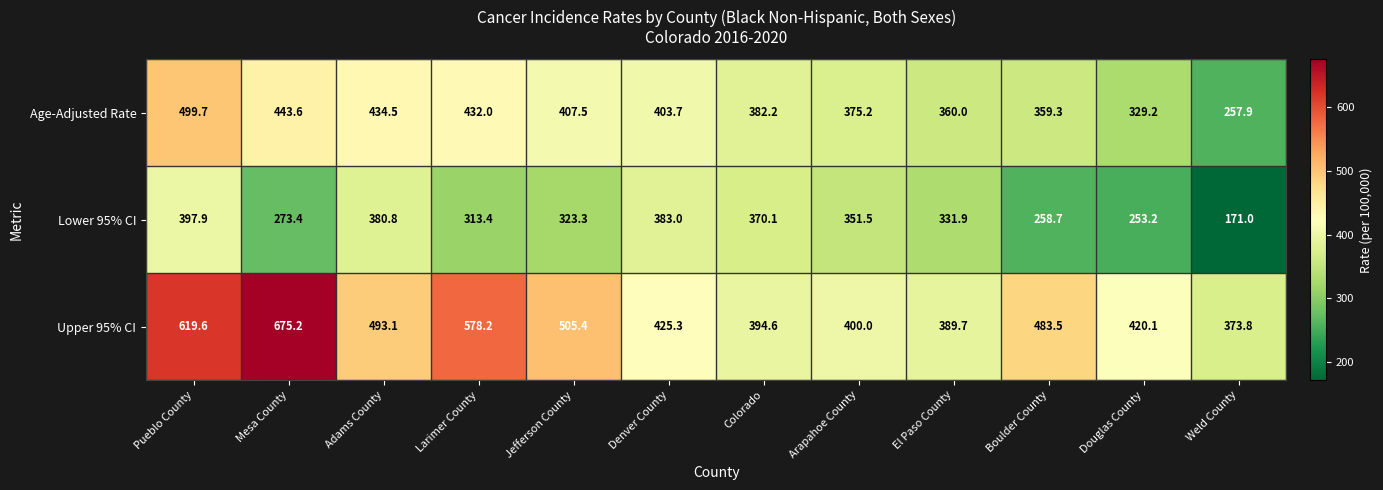

Is the value of Upper 95% CI at Pueblo County greater than the value of Lower 95% CI at Boulder County?

Yes